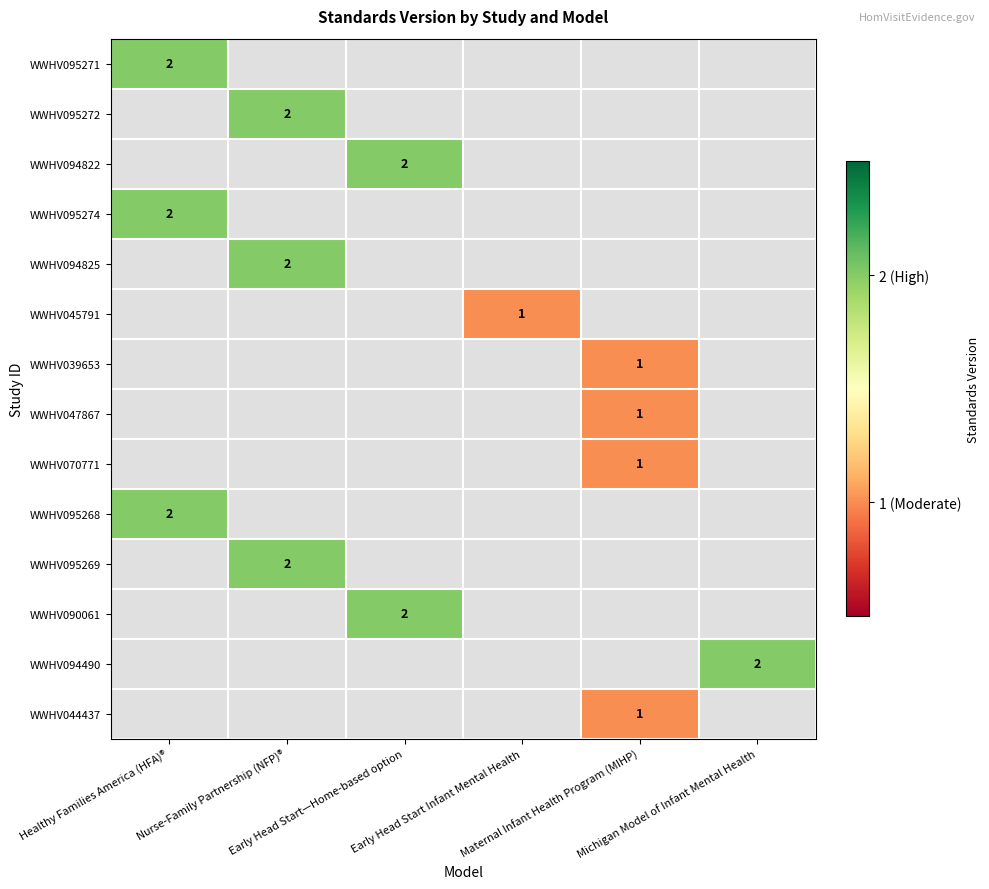

What is the maximum value shown in the chart?

2.0